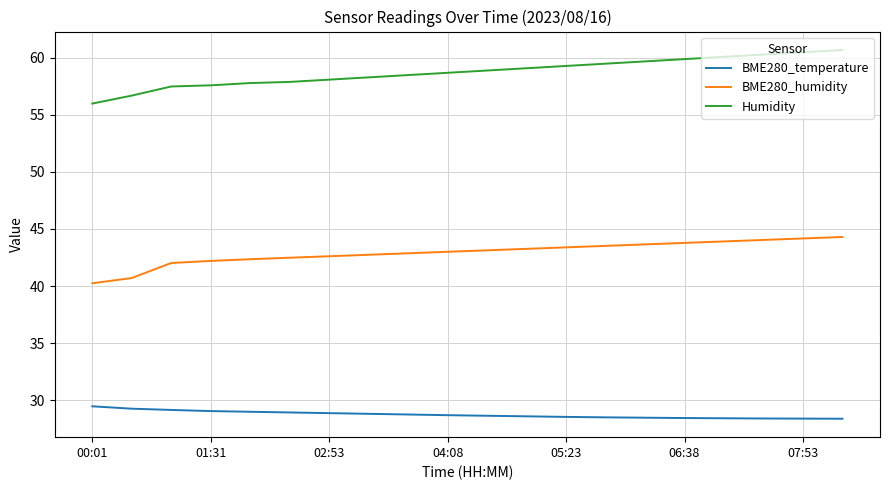

True or false: BME280_humidity and Humidity intersect in this chart.

False